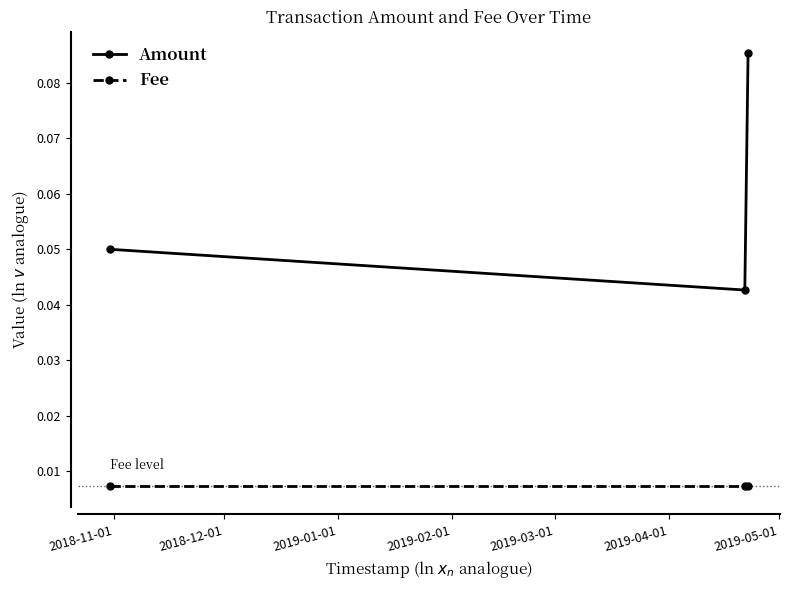

Rank the series by their maximum value, from highest to lowest.

Amount, Fee